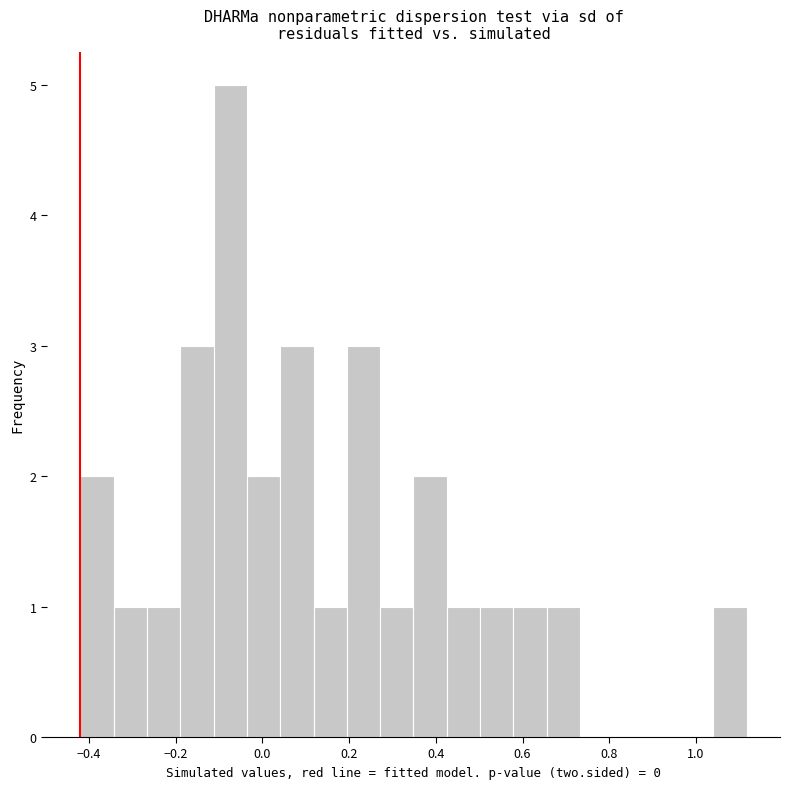

Read against the x-axis, roughly where is the centre of the tallest bar?

-0.08